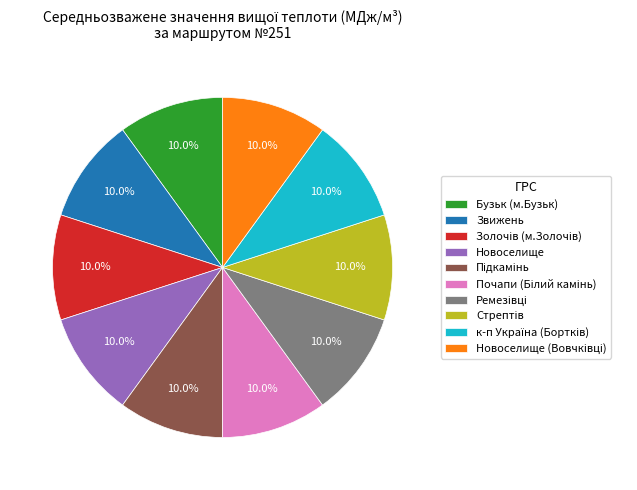

Is there a majority slice in this chart?

No